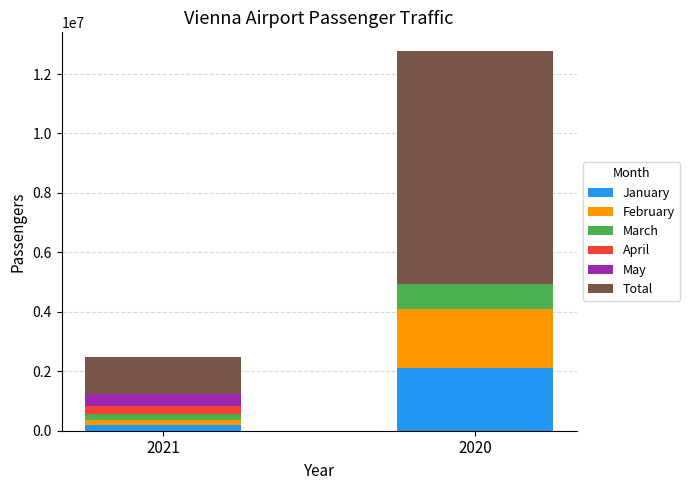

Reading right to left, list the values for the January series.

2020=2093673	2021=198295